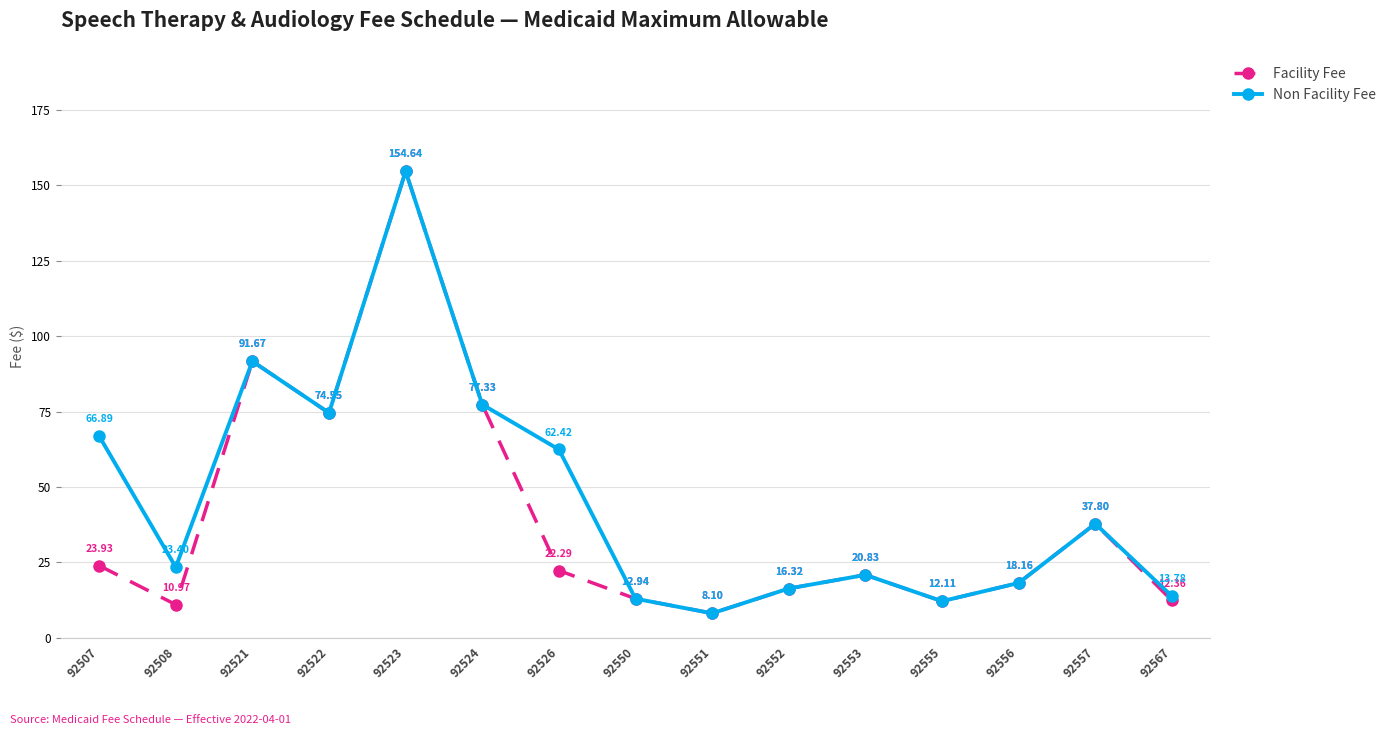

True or false: Non Facility Fee has a value of 46.3 at 92521.

False